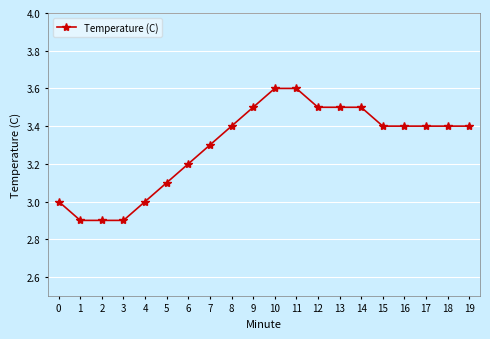

Reading left to right, what are all the values shown in this chart?

3.0	2.9	2.9	2.9	3.0	3.1	3.2	3.3	3.4	3.5	3.6	3.6	3.5	3.5	3.5	3.4	3.4	3.4	3.4	3.4